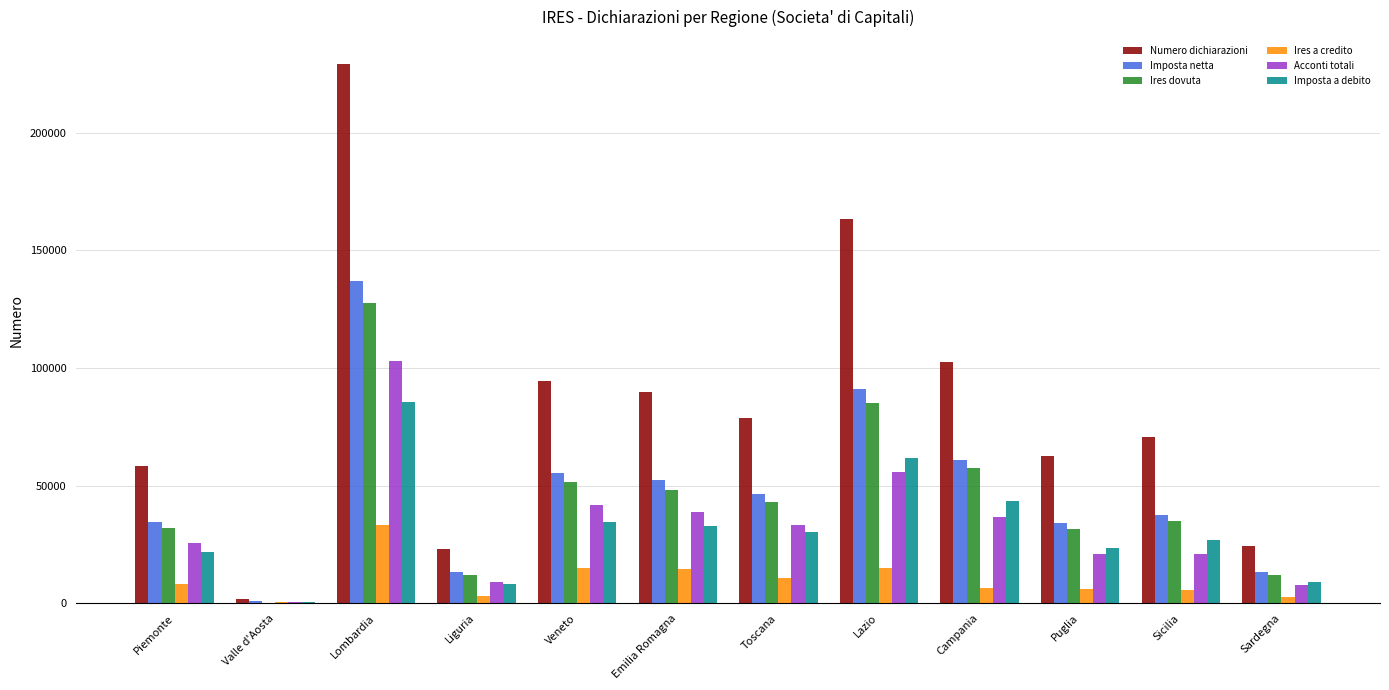

Is it true that Imposta a debito equals 21642 at Piemonte?

True